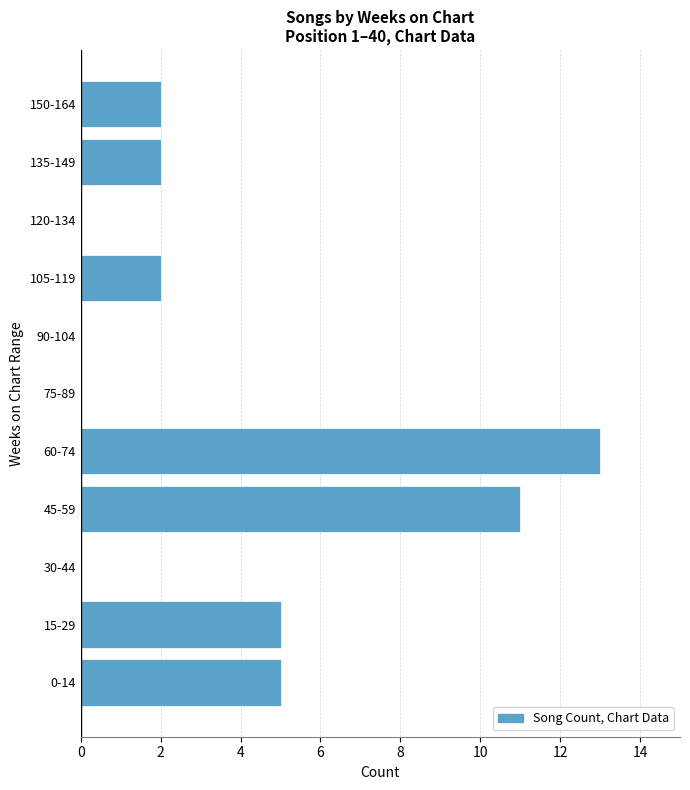

Reading bottom to top, transcribe all the data shown in this chart.

0-14=5	15-29=5	30-44=0	45-59=11	60-74=13	75-89=0	90-104=0	105-119=2	120-134=0	135-149=2	150-164=2